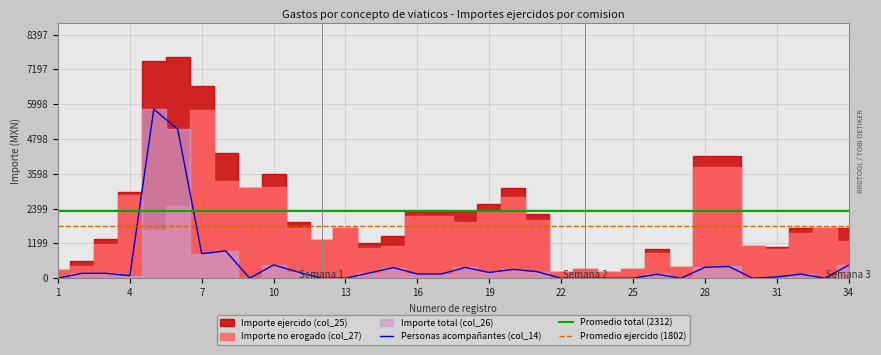

Which label corresponds to the smallest value in the chart?

1